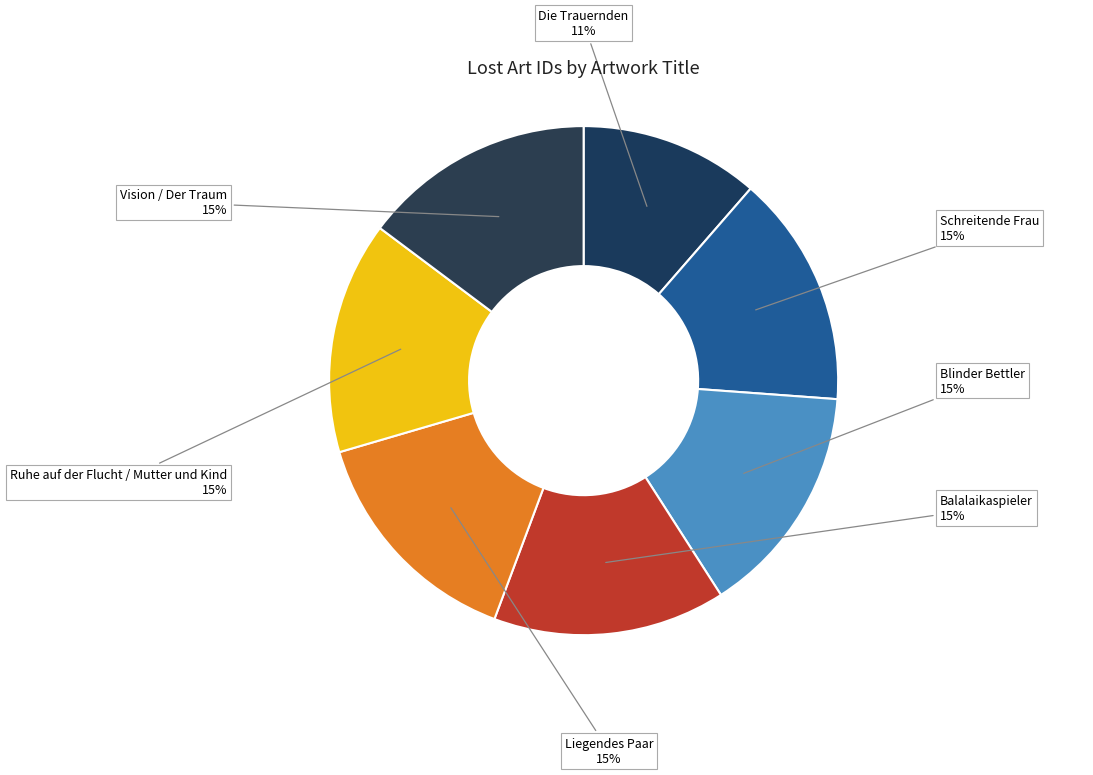

What percentage is the Balalaikaspieler slice, to the nearest percent?

15%